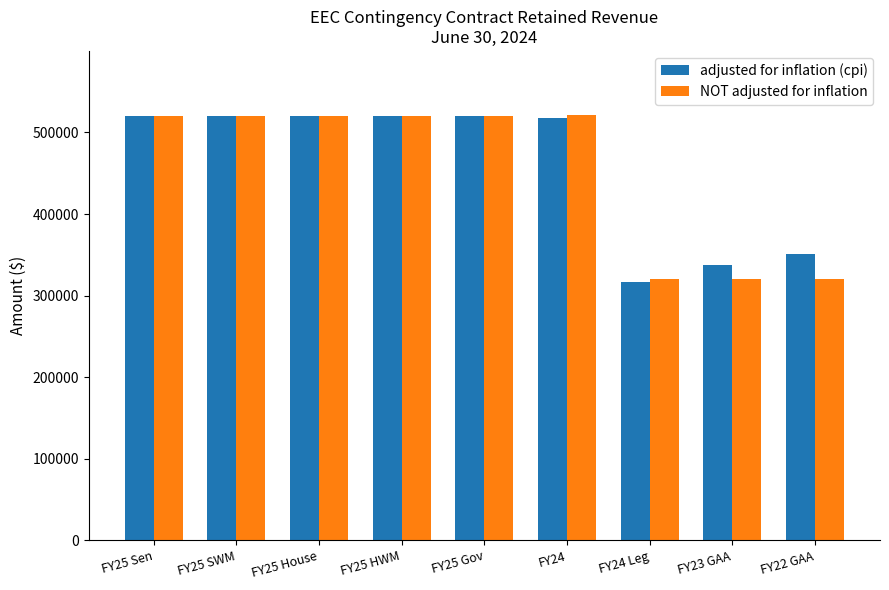

Is it true that adjusted for inflation (cpi) equals 520000 at FY25 Sen?

True